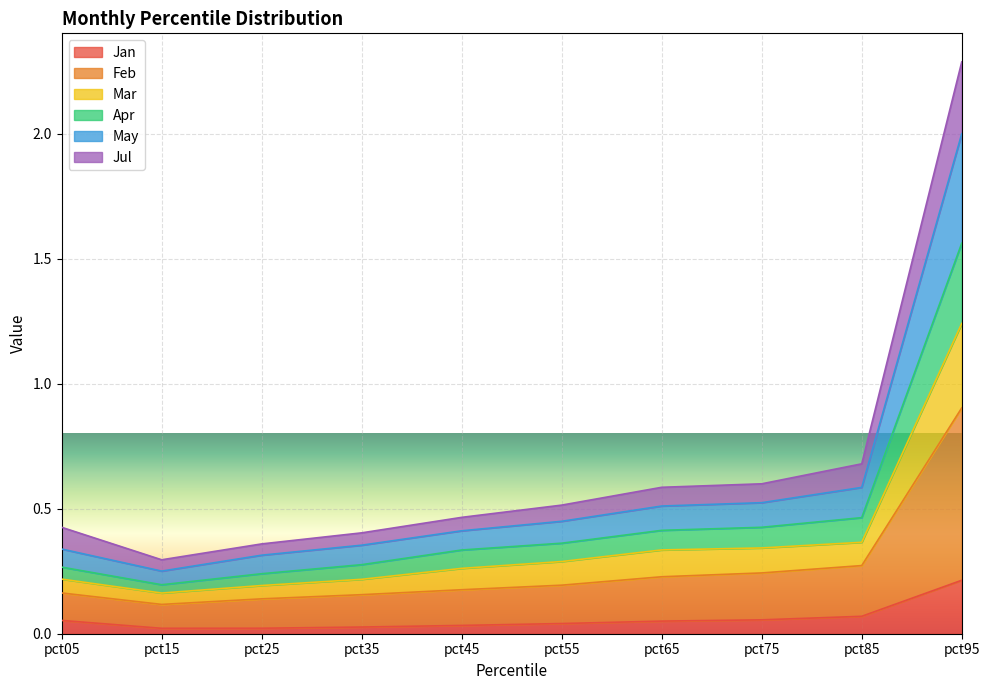

Where is the first local minimum for Jul?

pct15